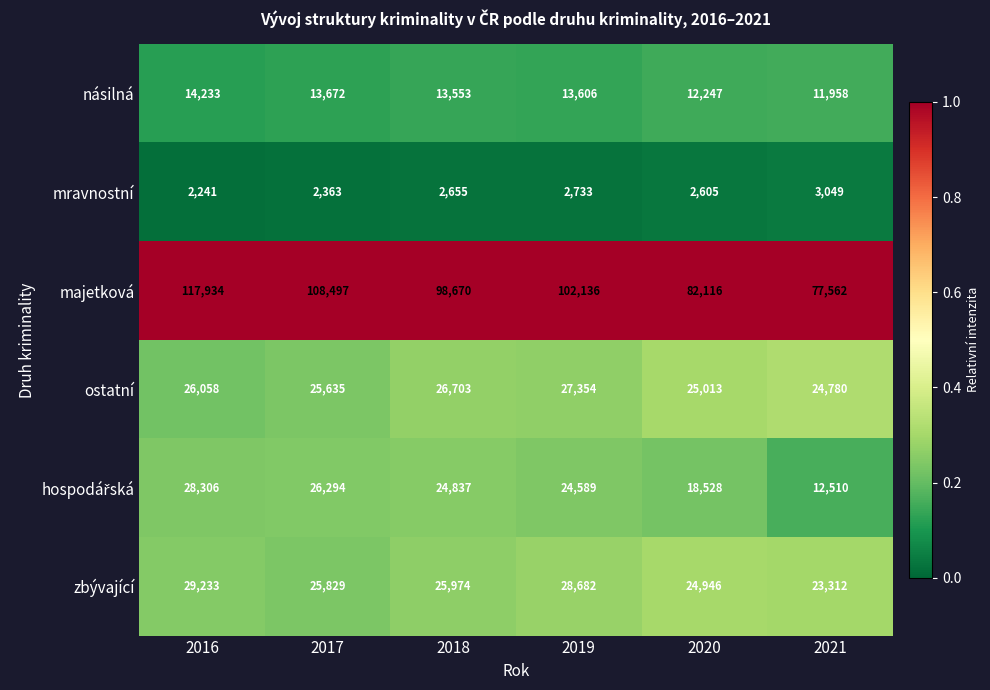

At how many categories does at least one series exceed 50858?

6